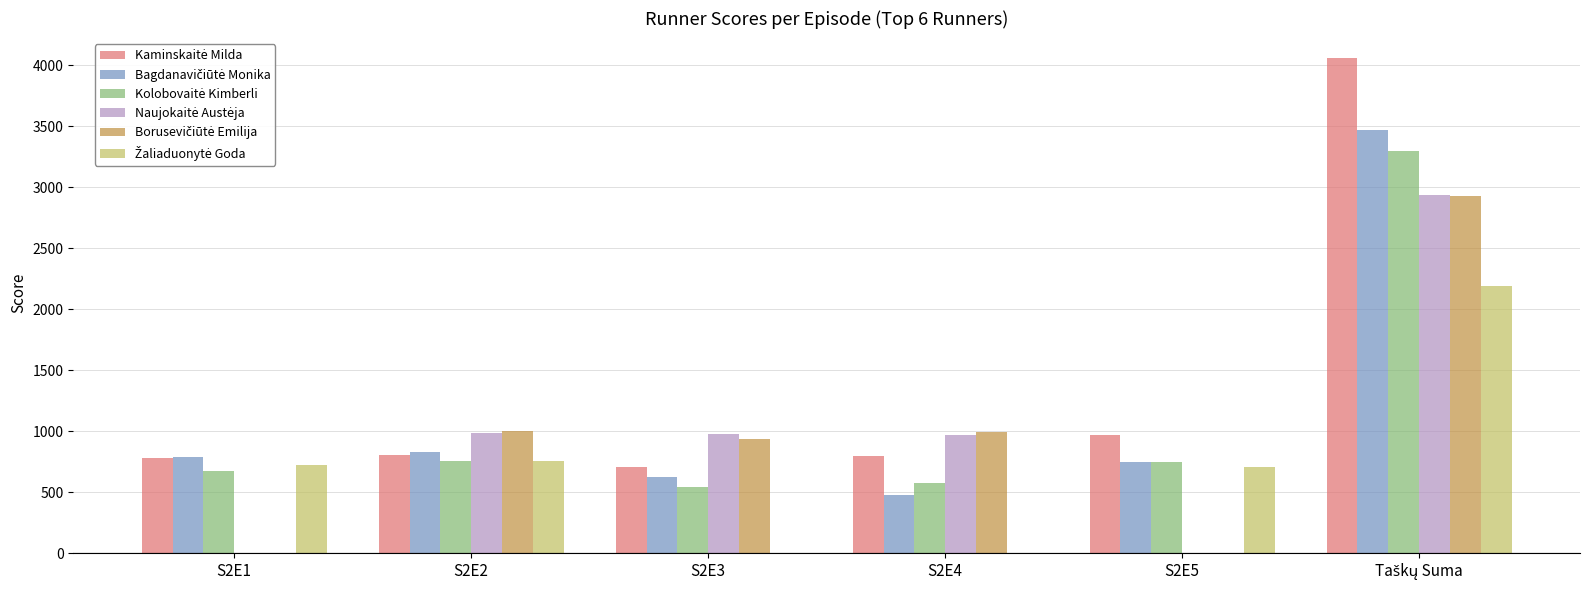

What is the maximum value shown in the chart?

4062